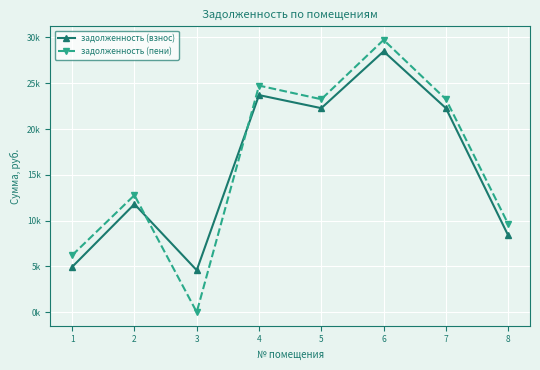

At which category does задолженность (взнос) reach its first local peak?

2